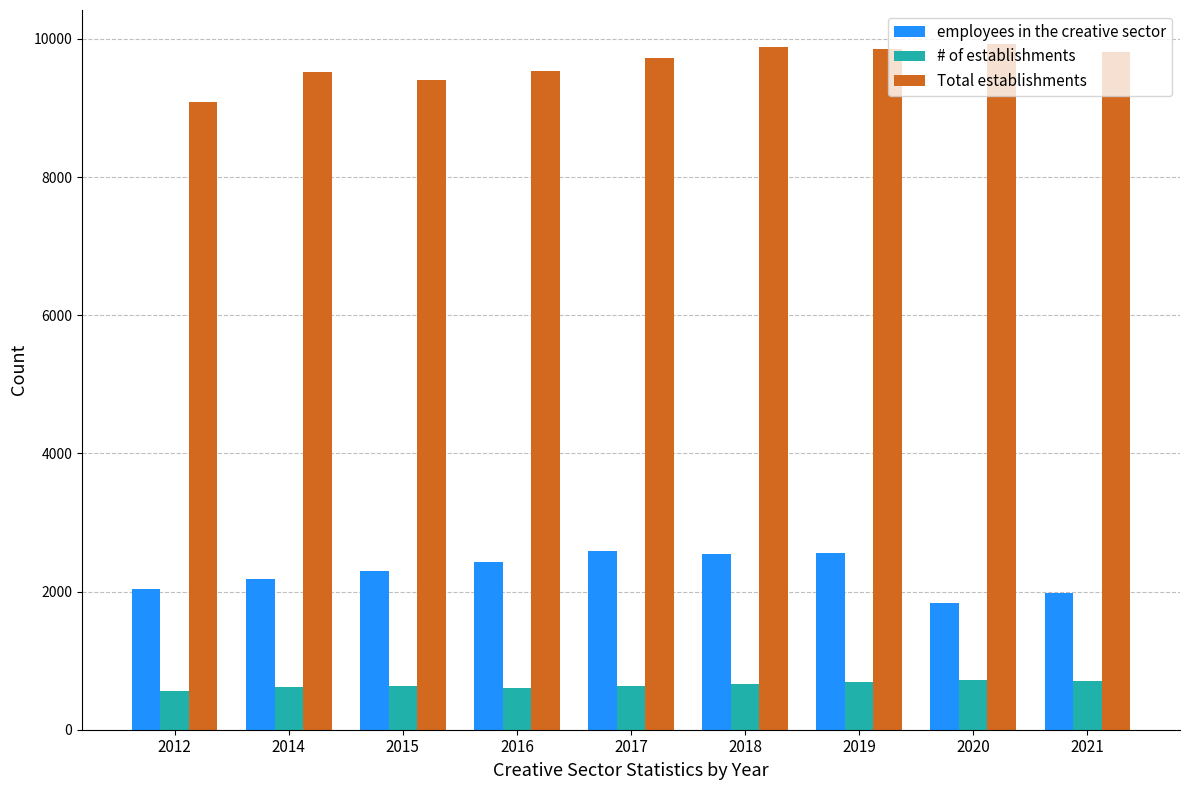

List the series in order of their overall mean, lowest first.

# of establishments, employees in the creative sector, Total establishments